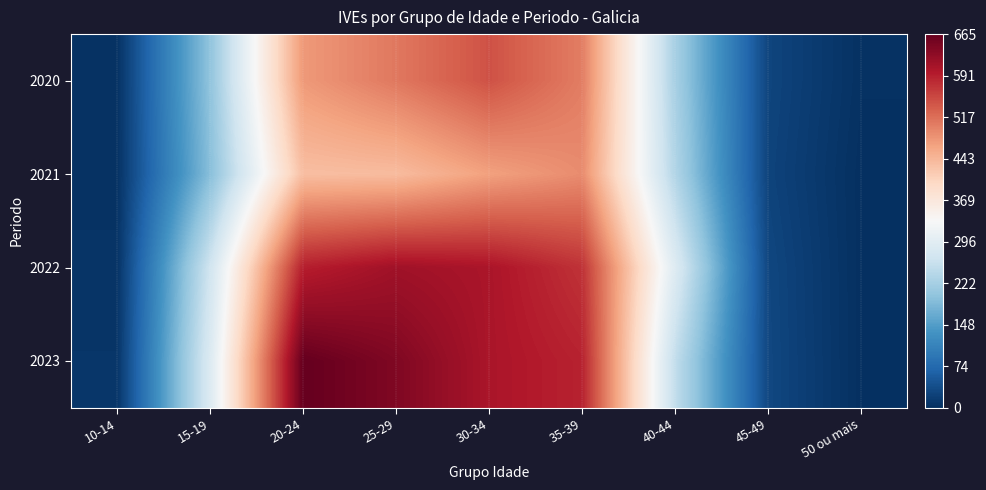

Count the number of data series in this chart.

4